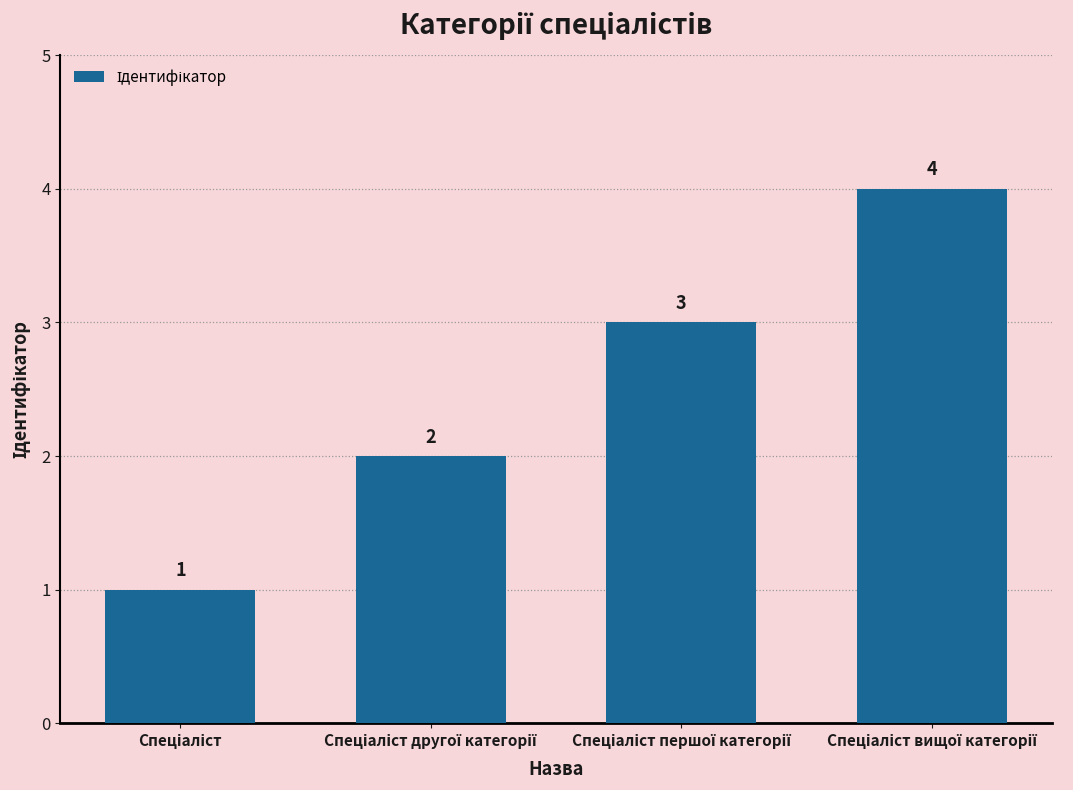

What is the sum of all values?

10